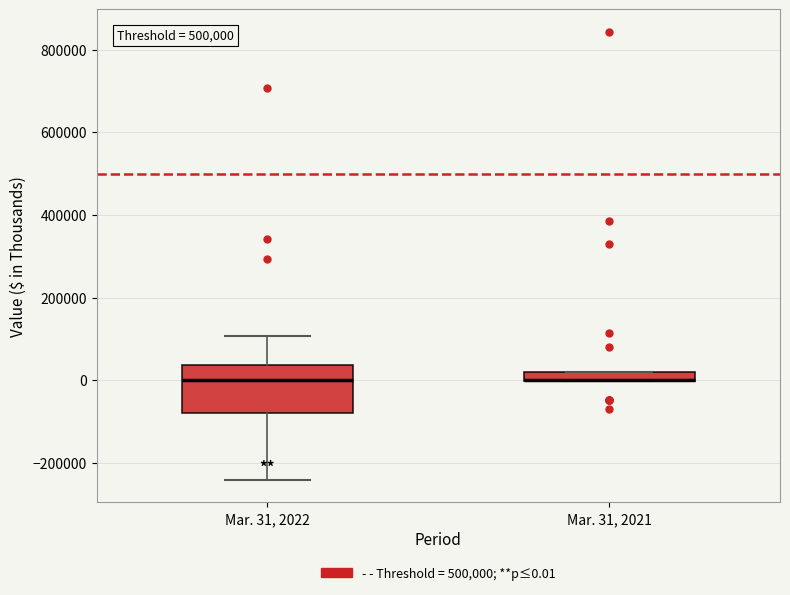

Where does the upper whisker of the box for Mar. 31, 2022 end on the y-axis? The values are not printed on the chart, so give them approximately, as read against the axis.

100000